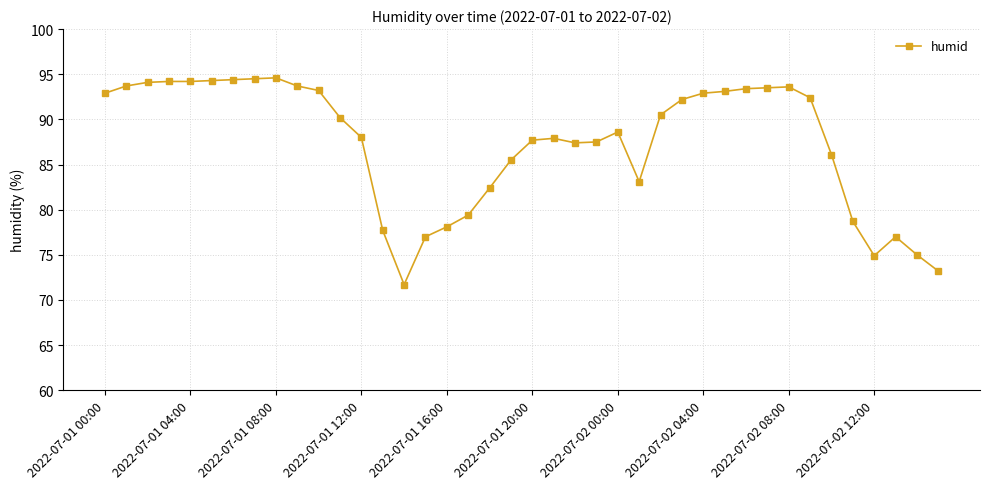

What is the difference between the maximum and minimum values?

22.9